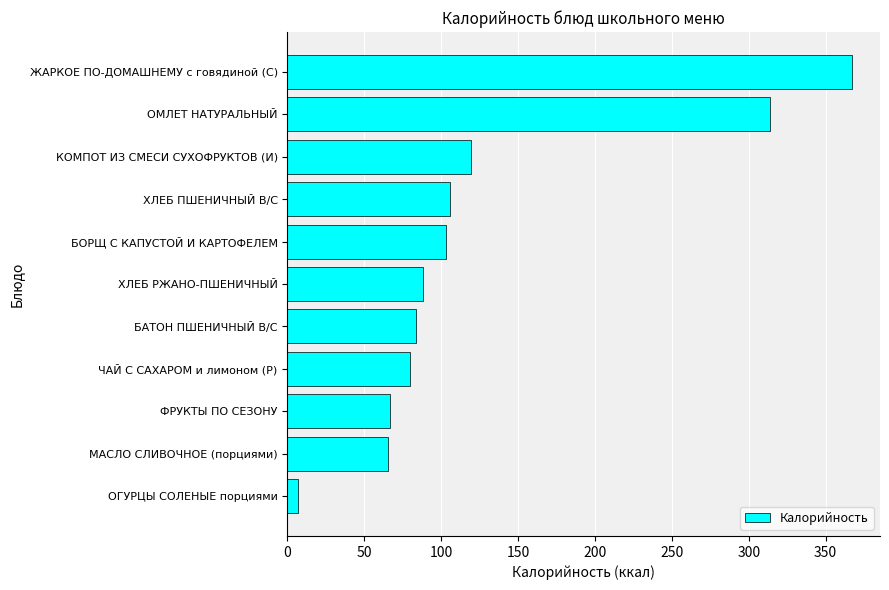

What is the smallest value displayed?

7.0